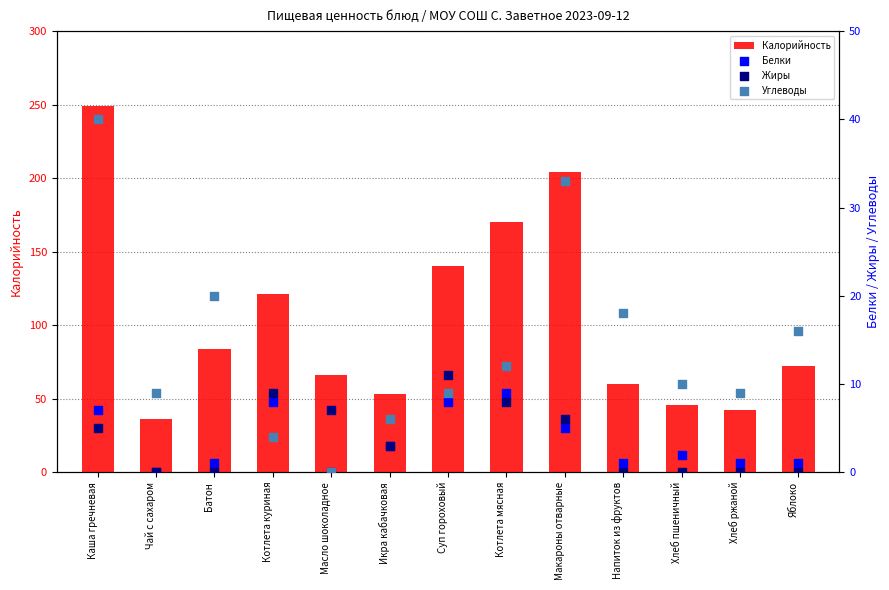

Which series has the largest total across all categories?

Калорийность